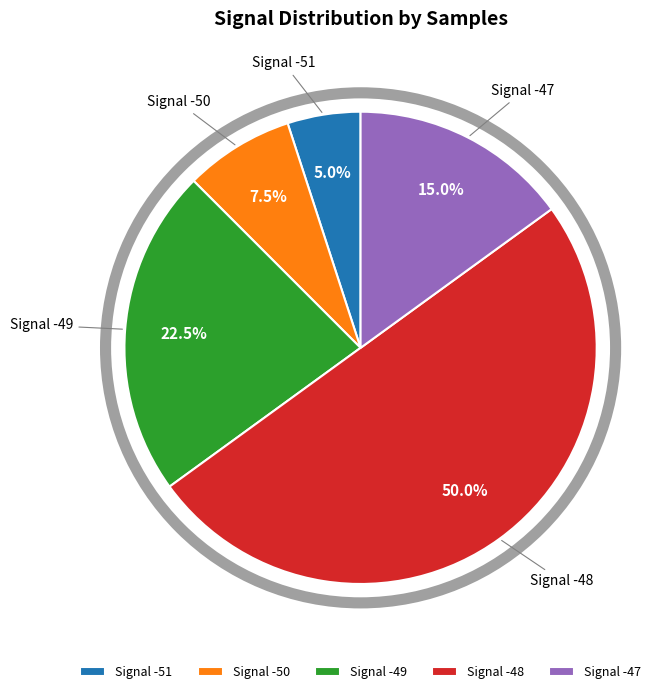

Does Signal -49 account for over 50% of the chart?

No